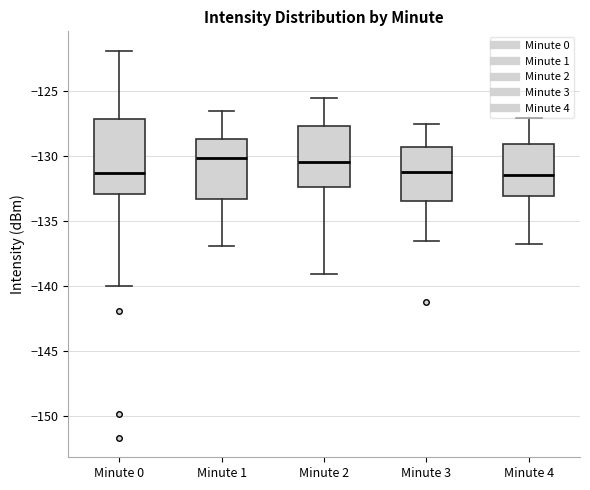

Where does the upper whisker of the box for Minute 4 end on the y-axis? The values are not printed on the chart, so give them approximately, as read against the axis.

-127.0